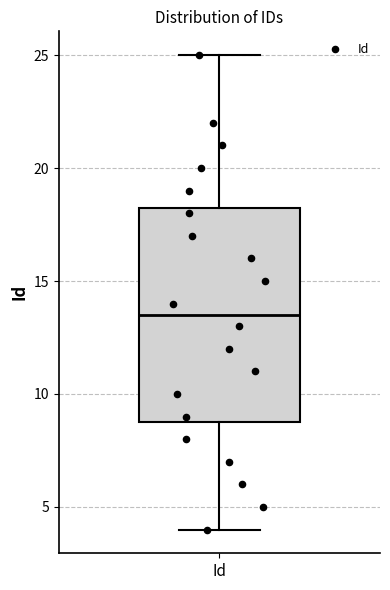

Where does the lower whisker of the box for Id end on the y-axis? The values are not printed on the chart, so give them approximately, as read against the axis.

4.0